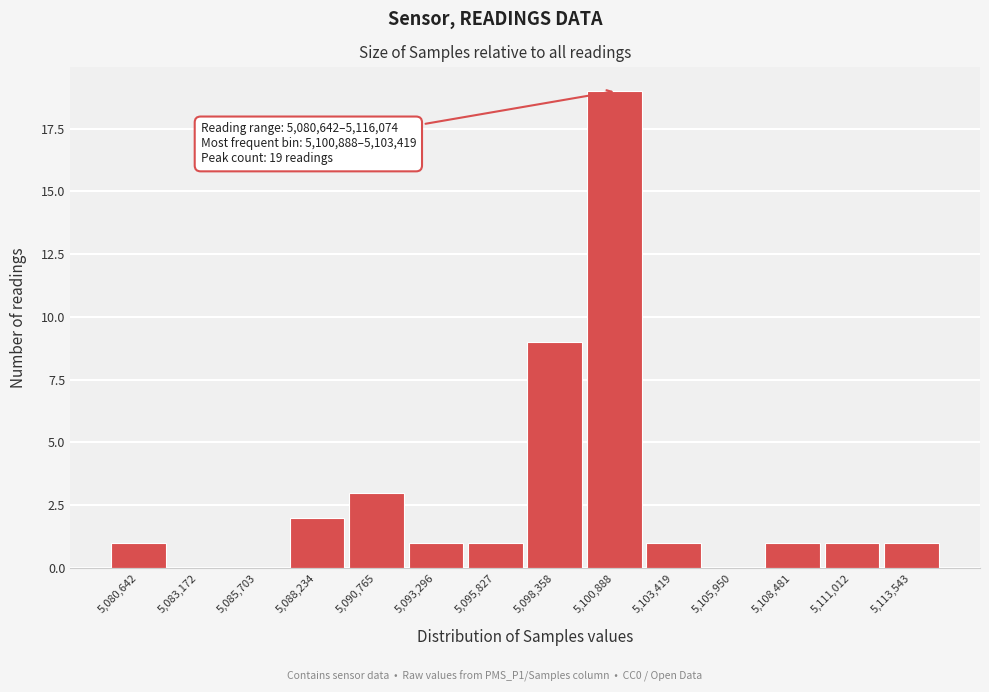

Reading left to right, transcribe all the data shown in this chart.

5,080,642=1	5,083,172=0	5,085,703=0	5,088,234=2	5,090,765=3	5,093,296=1	5,095,827=1	5,098,358=9	5,100,888=19	5,103,419=1	5,105,950=0	5,108,481=1	5,111,012=1	5,113,543=1